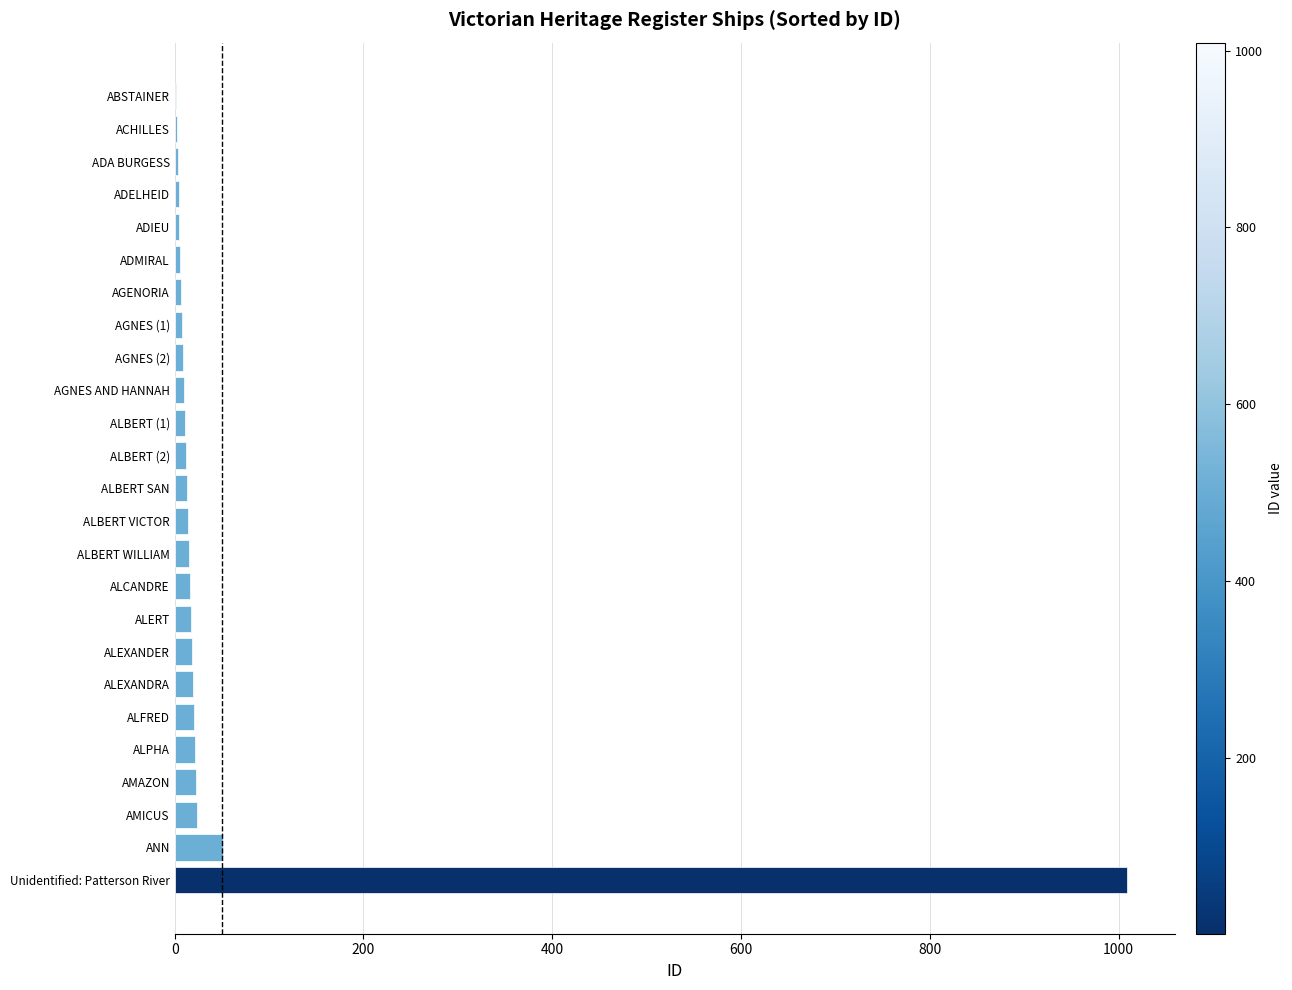

What is the sum of all values?

1339